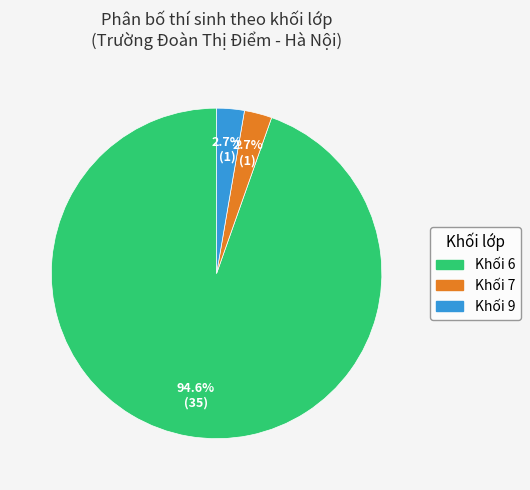

To the nearest percent, what is the difference between the largest and smallest slice percentages?

92%